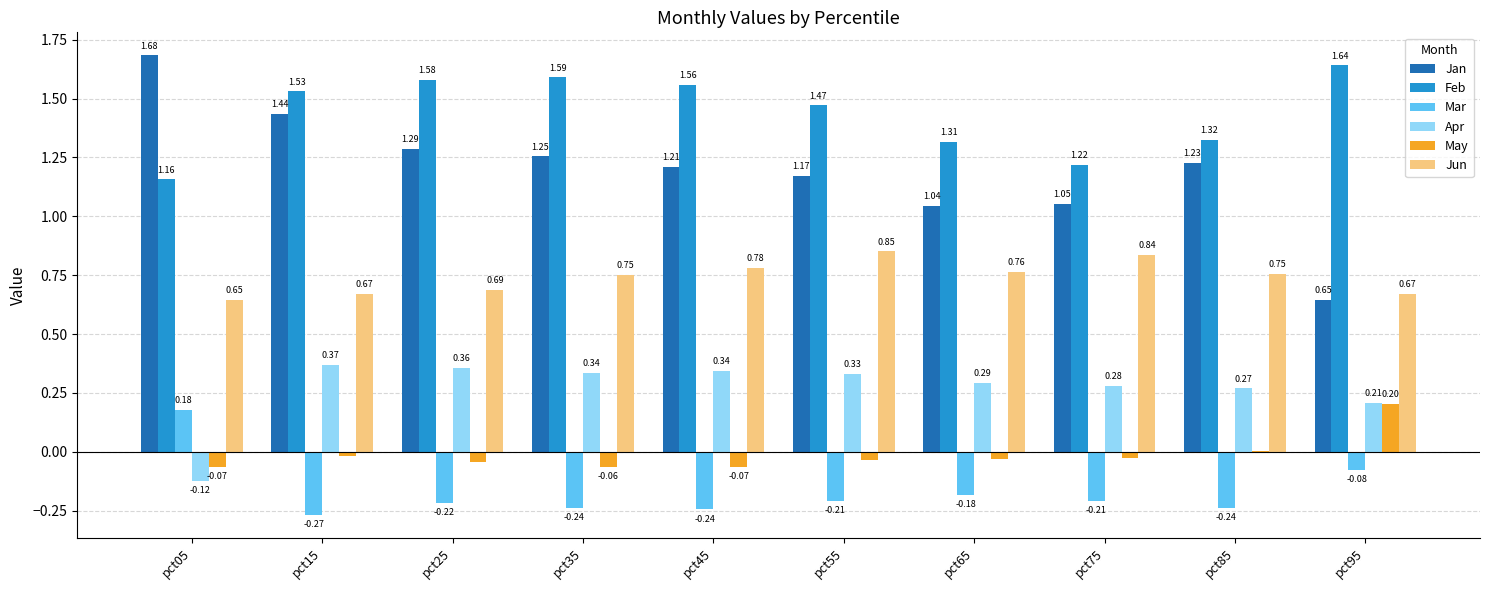

Where is Jun nearest to the value 0?

pct05